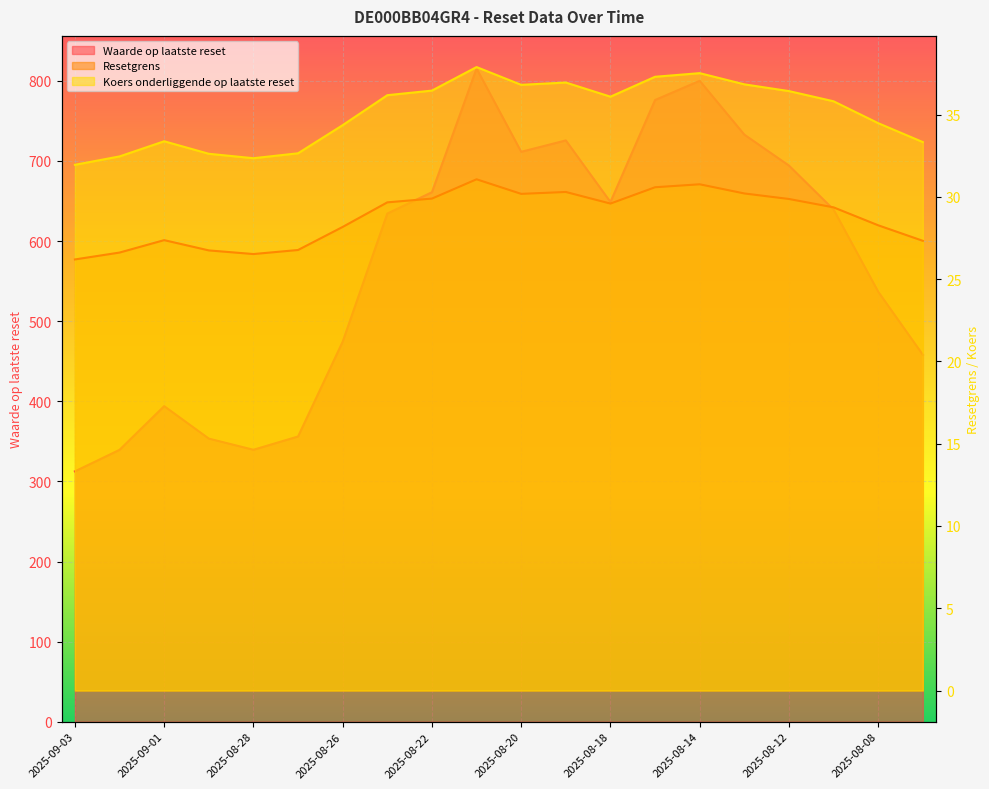

Reading left to right, extract all data points from this chart.

Waarde op laatste reset: 2025-09-03=312.5	2025-09-02=339.4	2025-09-01=393.9	2025-08-29=353.4	2025-08-28=339.5	2025-08-27=356.1	2025-08-26=474.4	2025-08-25=634.4	2025-08-22=661.0	2025-08-21=815.3	2025-08-20=711.4	2025-08-19=725.6	2025-08-18=648.7	2025-08-15=776.1	2025-08-14=800.0	2025-08-13=732.9	2025-08-12=694.2	2025-08-11=639.3	2025-08-08=536.8	2025-08-07=458.0
Resetgrens: 2025-09-03=26.2	2025-09-02=26.6	2025-09-01=27.4	2025-08-29=26.7	2025-08-28=26.5	2025-08-27=26.8	2025-08-26=28.2	2025-08-25=29.7	2025-08-22=29.9	2025-08-21=31.1	2025-08-20=30.2	2025-08-19=30.3	2025-08-18=29.6	2025-08-15=30.6	2025-08-14=30.8	2025-08-13=30.2	2025-08-12=29.9	2025-08-11=29.4	2025-08-08=28.3	2025-08-07=27.3
Koers onderliggende op laatste reset: 2025-09-03=31.9	2025-09-02=32.5	2025-09-01=33.4	2025-08-29=32.6	2025-08-28=32.4	2025-08-27=32.6	2025-08-26=34.4	2025-08-25=36.2	2025-08-22=36.5	2025-08-21=37.9	2025-08-20=36.8	2025-08-19=37.0	2025-08-18=36.1	2025-08-15=37.3	2025-08-14=37.5	2025-08-13=36.8	2025-08-12=36.4	2025-08-11=35.8	2025-08-08=34.5	2025-08-07=33.3